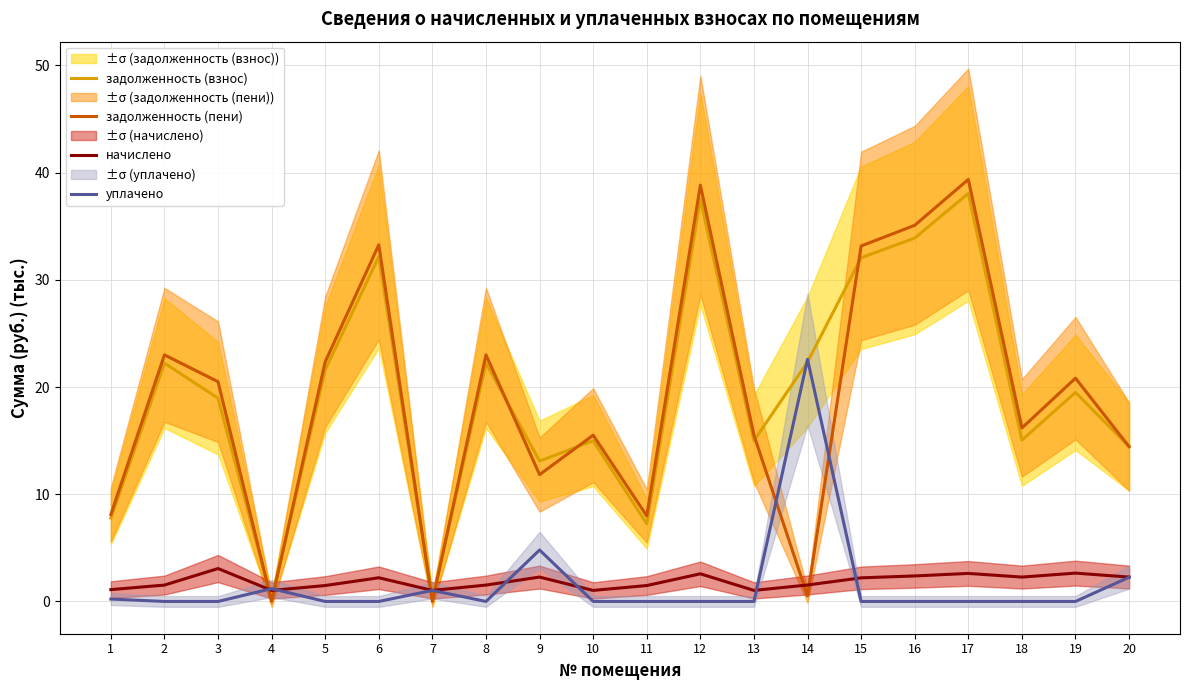

Where is the first local maximum for задолженность (взнос)?

2